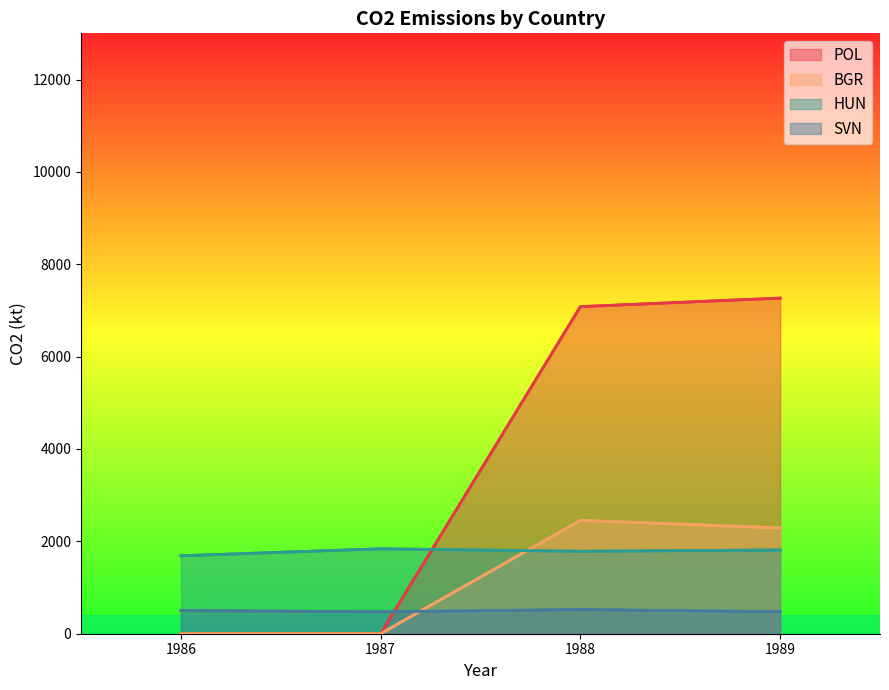

Is it true that HUN equals 1785.1 at 1988?

True